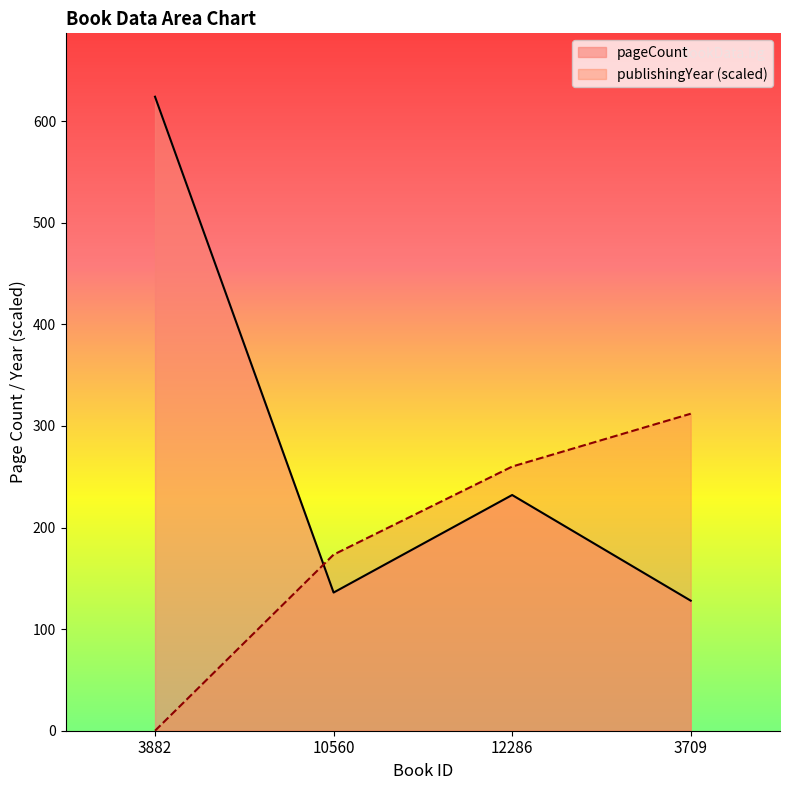

How many values in the pageCount series are below 232?

2